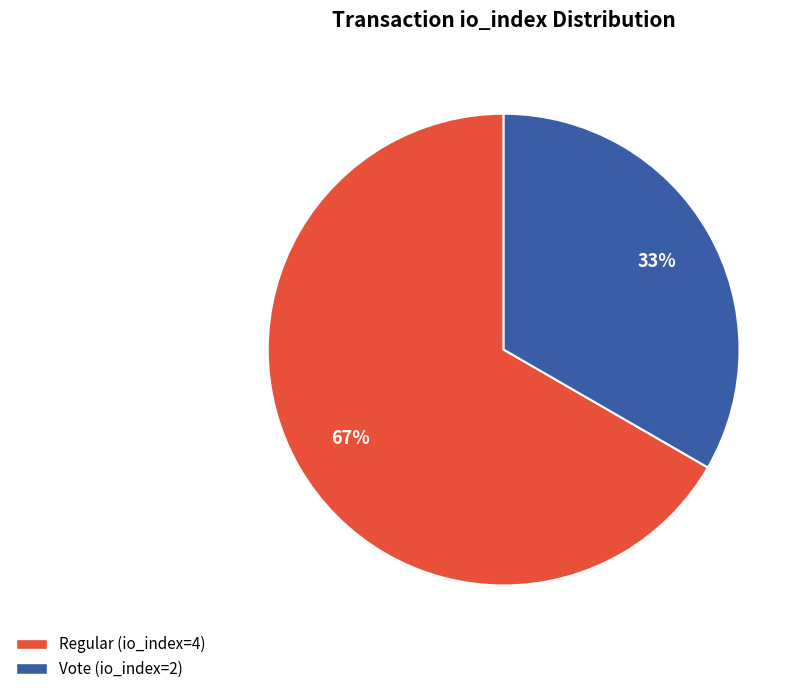

What percentage is the Vote (io_index=2) slice, to the nearest percent?

33%